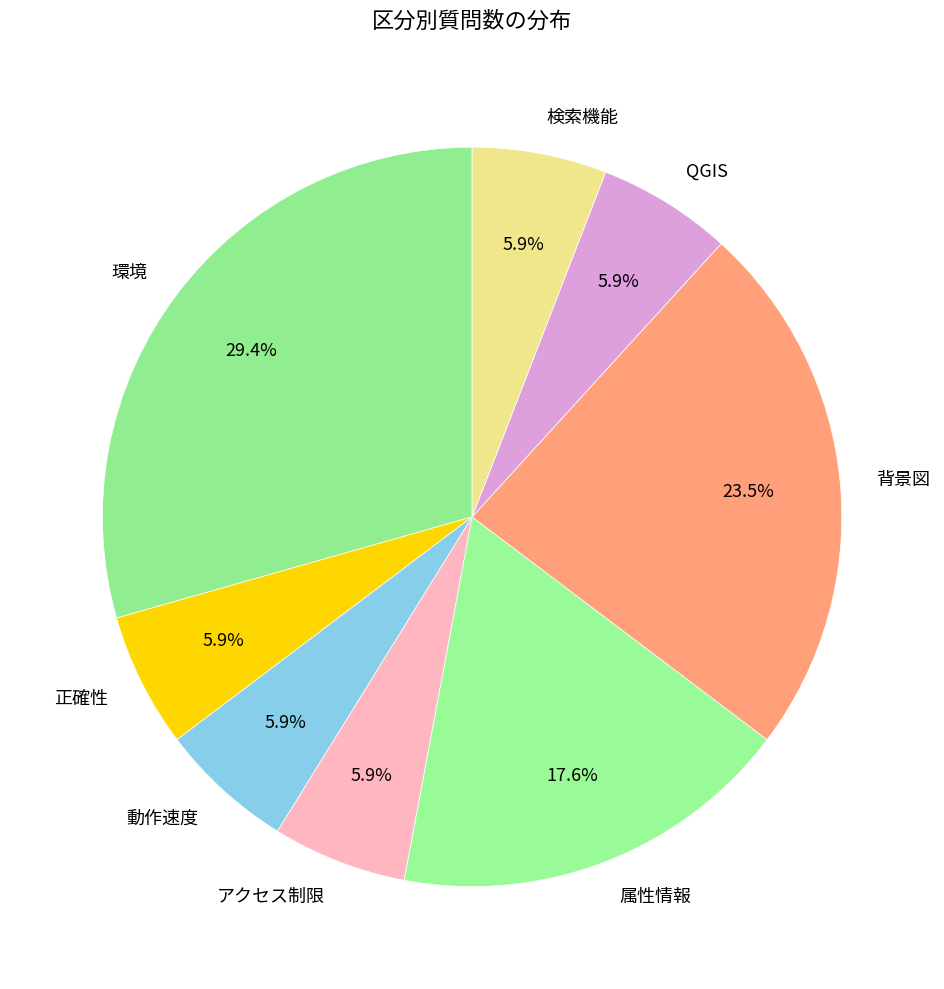

To the nearest percent, what is the combined percentage of 検索機能 and QGIS?

12%